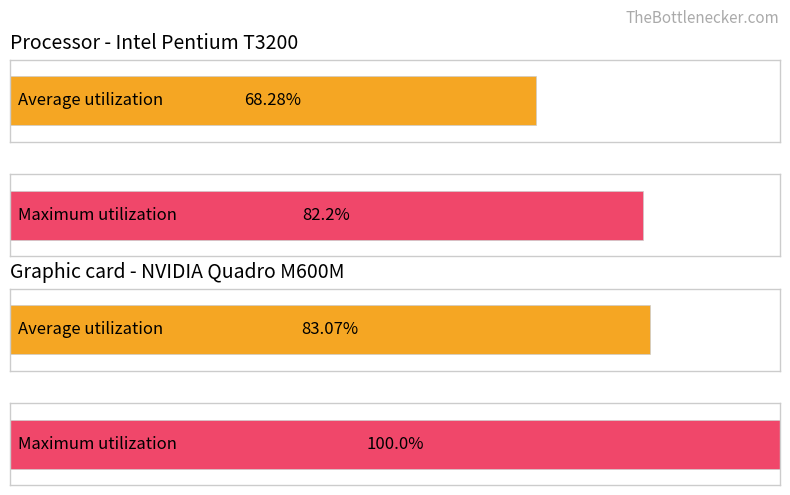

Are the bars grouped side by side (vs. stacked)?

Yes